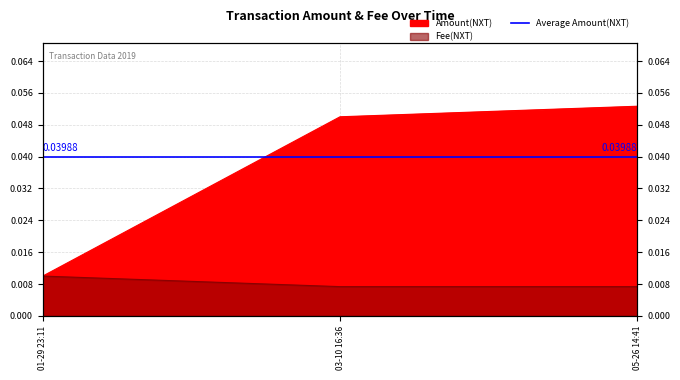

What is the label of the 1st point from the left?

01-29 23:11